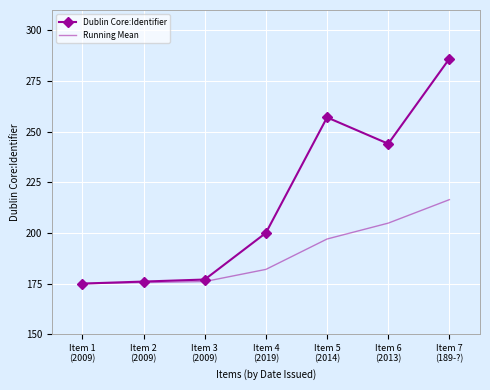

Rank the series by their maximum value, from lowest to highest.

Running Mean, Dublin Core:Identifier